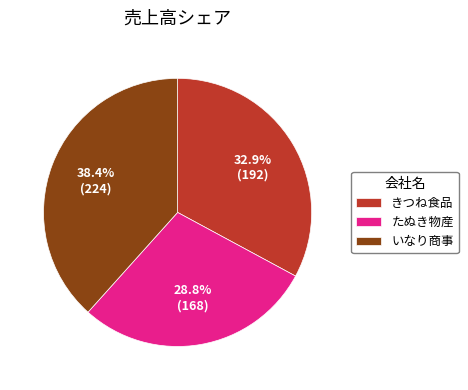

Which has a higher value, たぬき物産 or いなり商事?

いなり商事